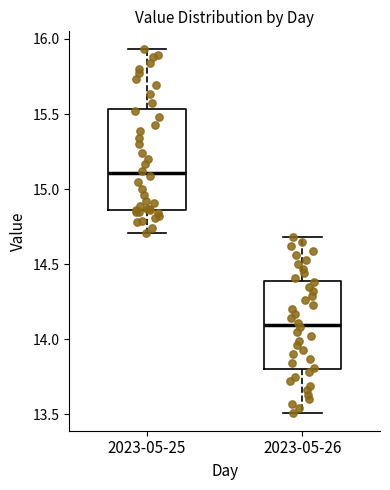

Which box is the tallest, from its lower edge to its upper edge?

2023-05-25